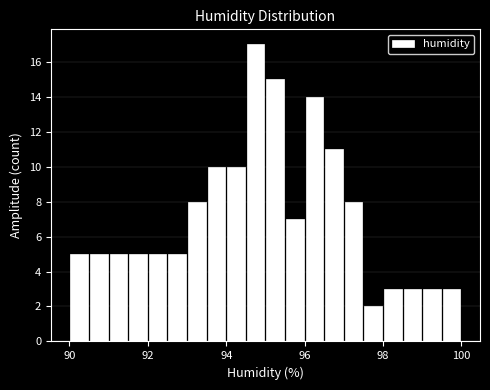

Around what value on the x-axis is the tallest bar? Give the approximate position of its centre, as read against the axis.

94.8